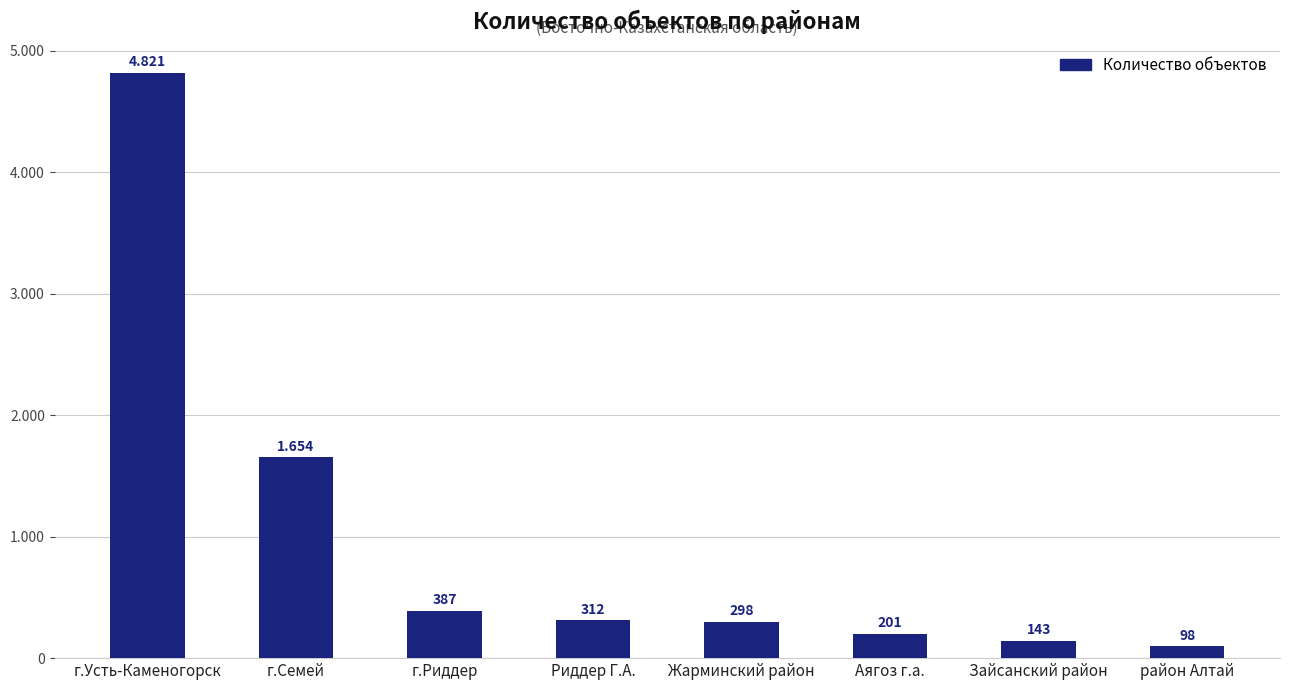

What is the ratio of the value at г.Риддер to the value at район Алтай?

3.9